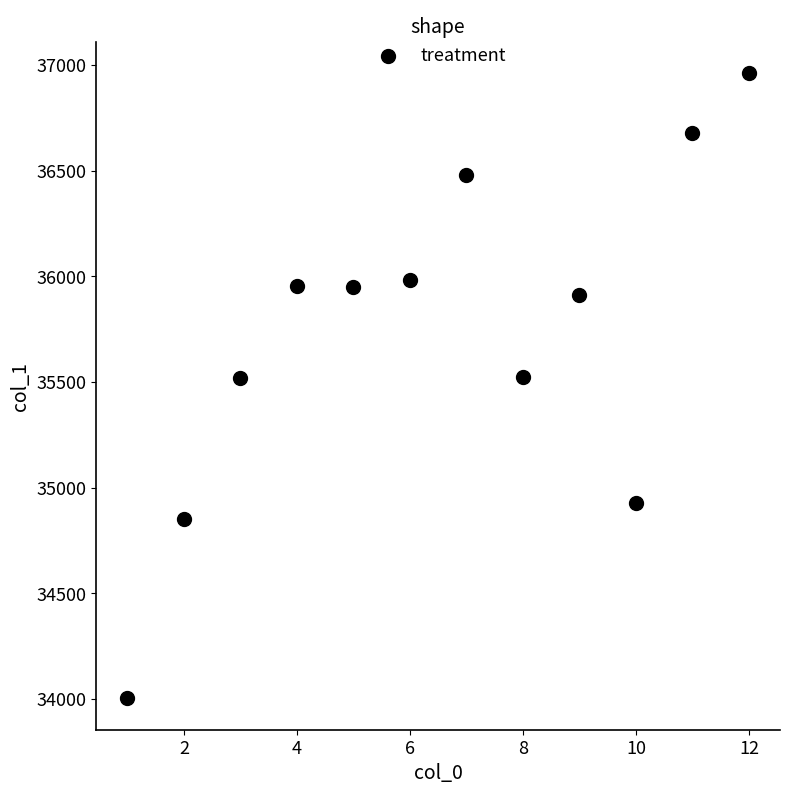

What is the average Y value?

35728